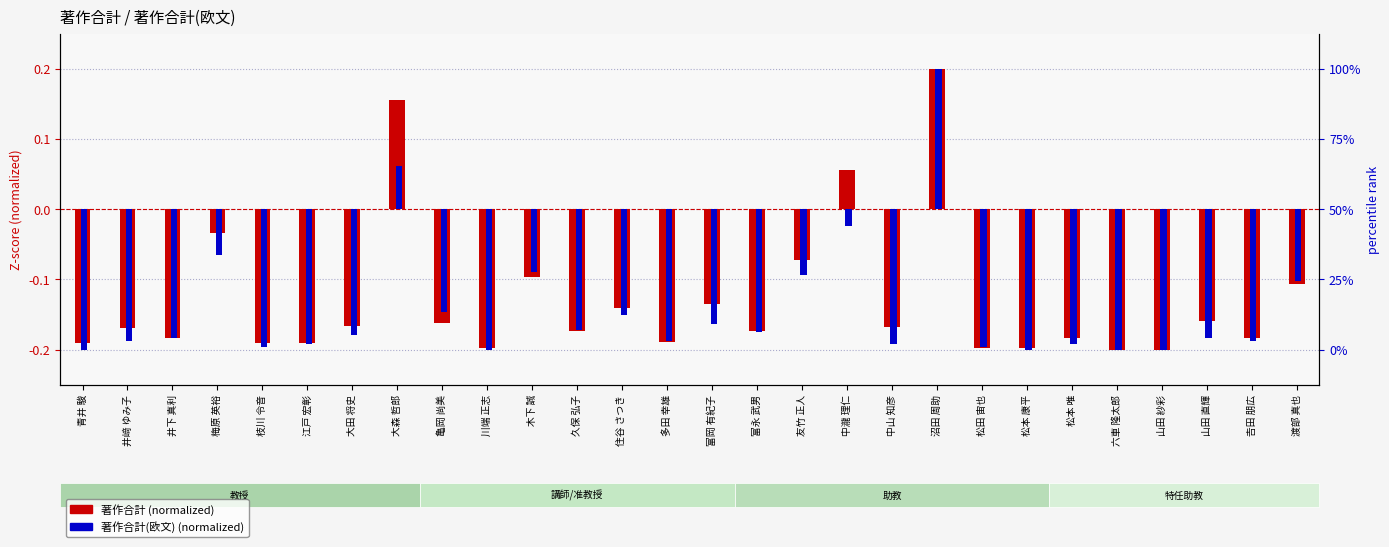

Reading left to right, transcribe all the data shown in this chart.

著作合計: 青井 駿=-0.2	井﨑 ゆみ子=-0.2	井下 真利=-0.2	梅原 英裕=-0.0	枝川 令音=-0.2	江戸 宏彰=-0.2	大田 将史=-0.2	大森 哲郎=0.2	亀岡 尚美=-0.2	川端 正志=-0.2	木下 誠=-0.1	久保 弘子=-0.2	住谷 さつき=-0.1	多田 幸雄=-0.2	富岡 有紀子=-0.1	富永 武男=-0.2	友竹 正人=-0.1	中瀧 理仁=0.1	中山 知彦=-0.2	沼田 周助=0.2	松田 宙也=-0.2	松本 康平=-0.2	松本 唯=-0.2	六車 隆太郎=-0.2	山田 紗彩=-0.2	山田 直輝=-0.2	𠮷田 朋広=-0.2	渡部 真也=-0.1
著作合計(欧文): 青井 駿=-0.2	井﨑 ゆみ子=-0.2	井下 真利=-0.2	梅原 英裕=-0.1	枝川 令音=-0.2	江戸 宏彰=-0.2	大田 将史=-0.2	大森 哲郎=0.1	亀岡 尚美=-0.1	川端 正志=-0.2	木下 誠=-0.1	久保 弘子=-0.2	住谷 さつき=-0.2	多田 幸雄=-0.2	富岡 有紀子=-0.2	富永 武男=-0.2	友竹 正人=-0.1	中瀧 理仁=-0.0	中山 知彦=-0.2	沼田 周助=0.2	松田 宙也=-0.2	松本 康平=-0.2	松本 唯=-0.2	六車 隆太郎=-0.2	山田 紗彩=-0.2	山田 直輝=-0.2	𠮷田 朋広=-0.2	渡部 真也=-0.1